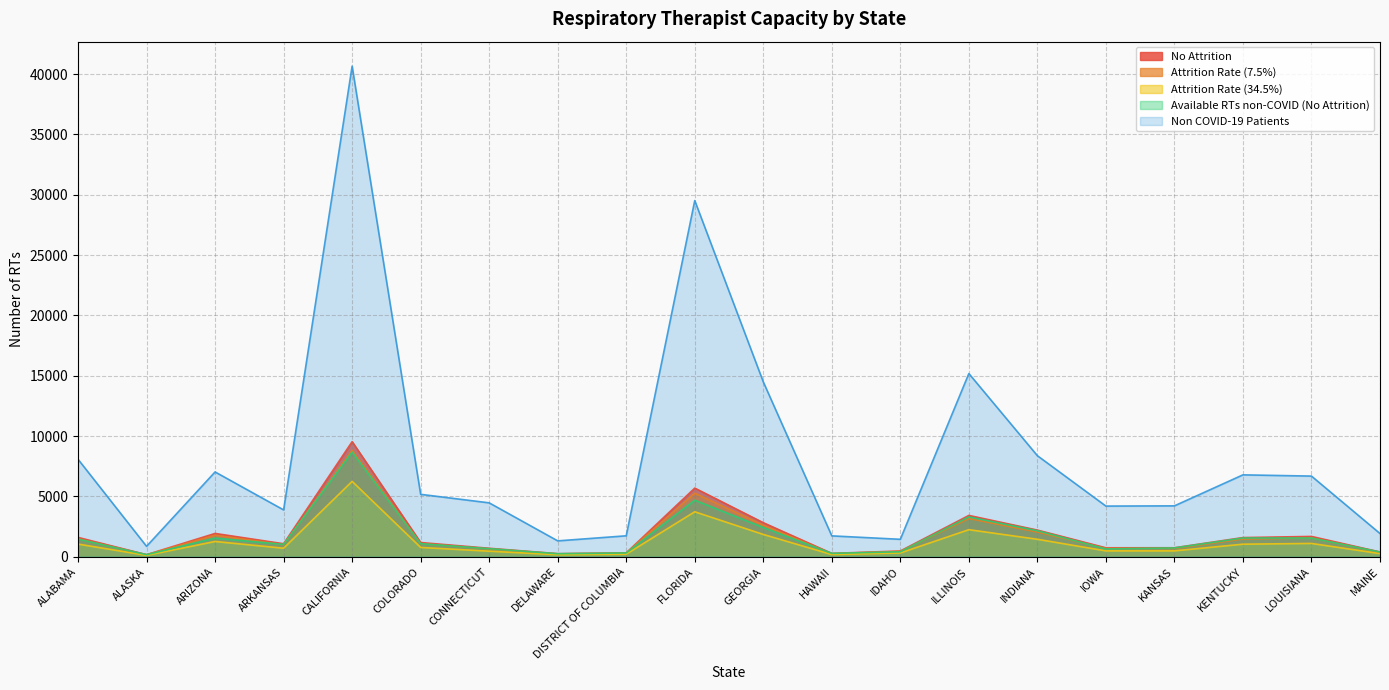

Which series has the largest range (max minus min)?

Non COVID-19 Patients